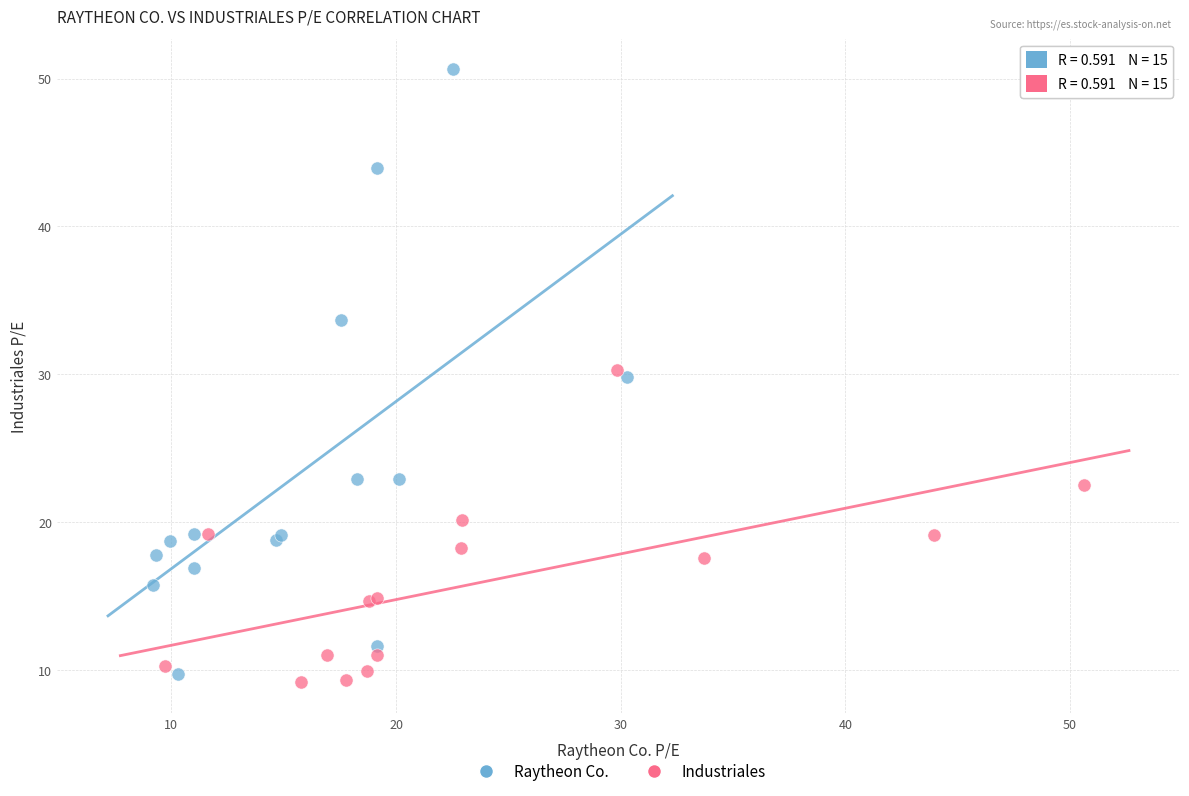

What are all the series names shown in the legend?

Raytheon Co., Industriales